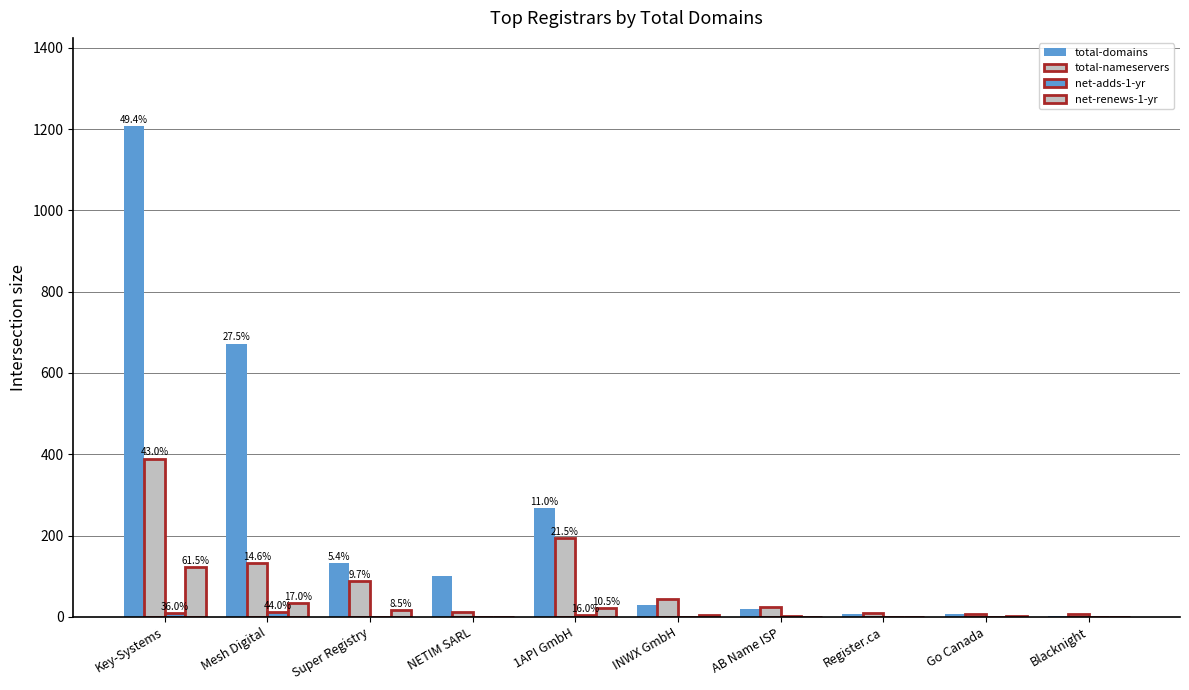

Is the value of total-domains at INWX GmbH greater than the value of net-renews-1-yr at AB Name ISP?

Yes